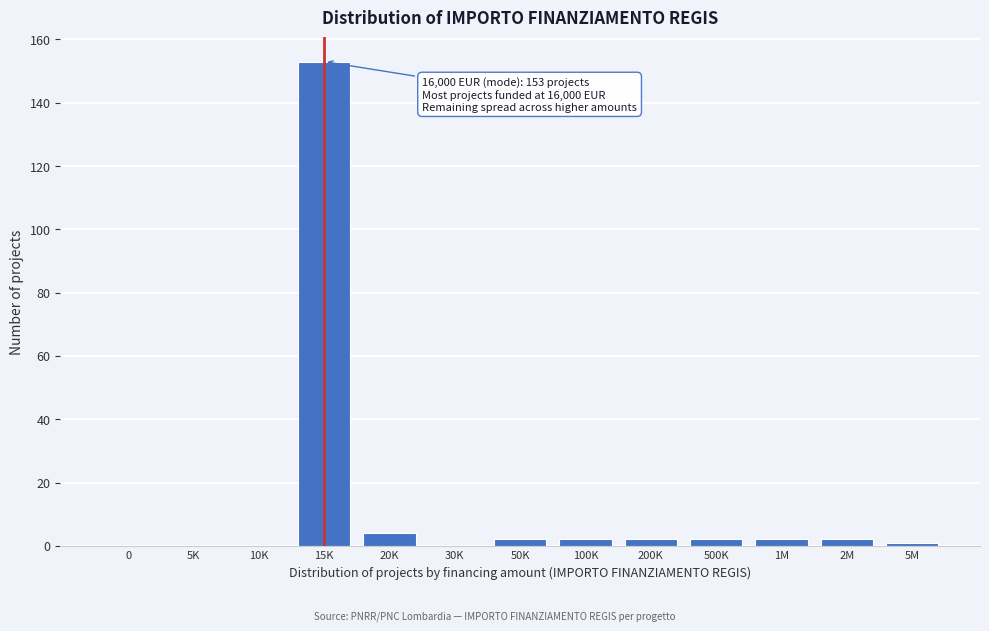

Reading right to left, extract all data points from this chart.

5M=1	2M=2	1M=2	500K=2	200K=2	100K=2	50K=2	30K=0	20K=4	15K=153	10K=0	5K=0	0=0